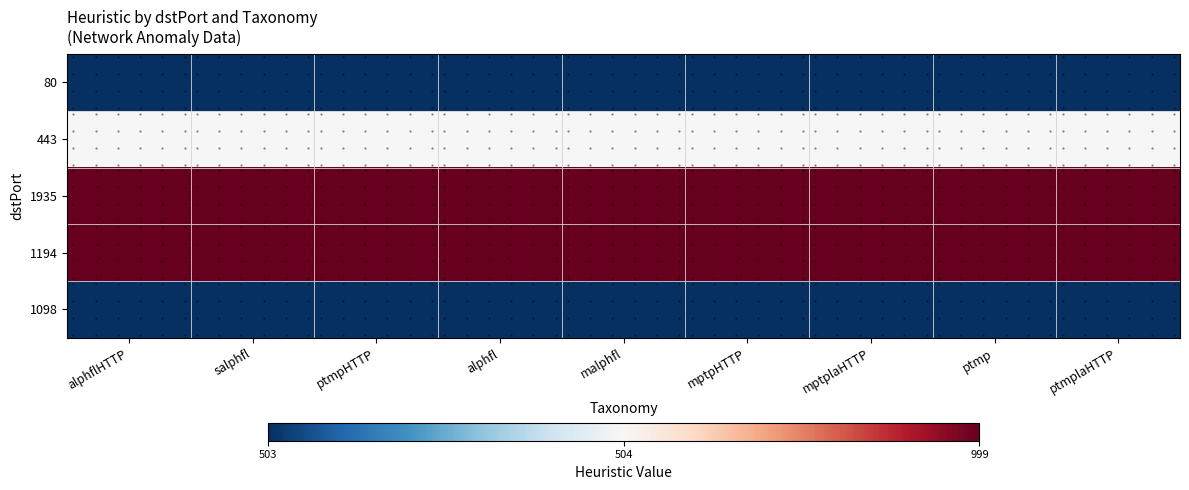

How many categories are shown in the chart?

9